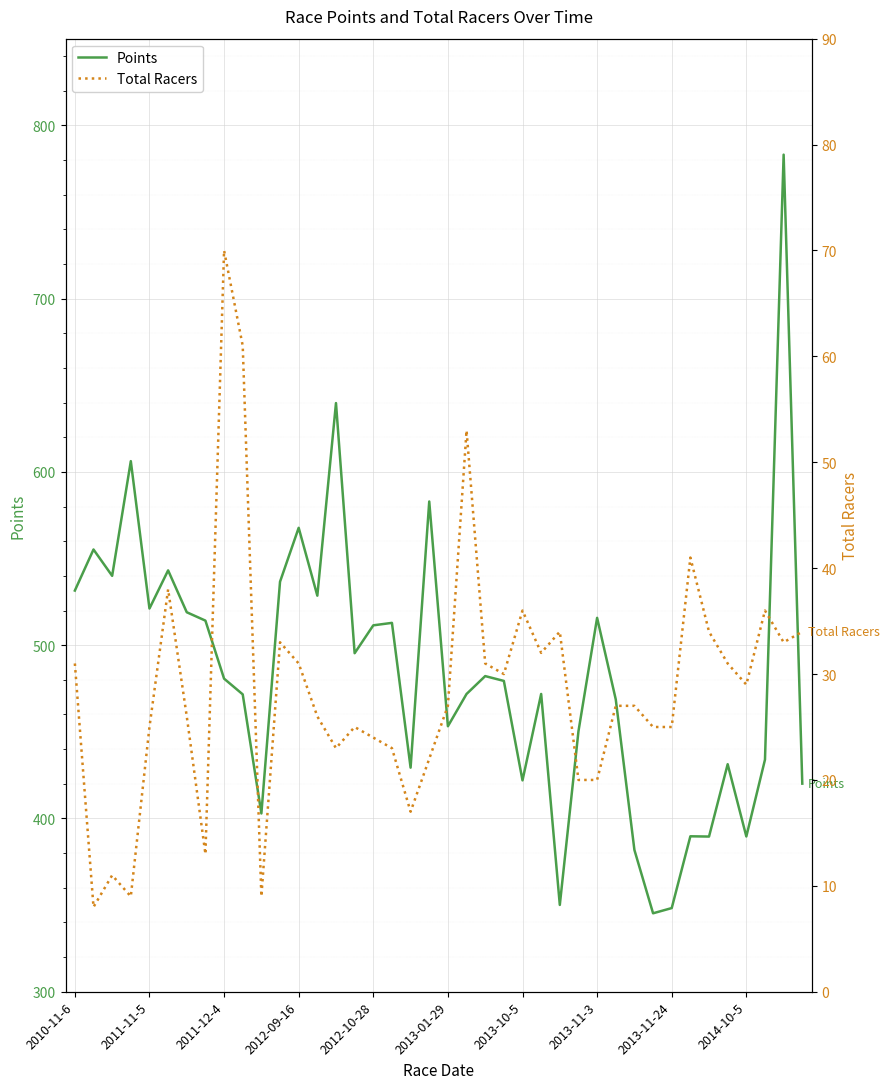

Count the number of categories in the chart.

40